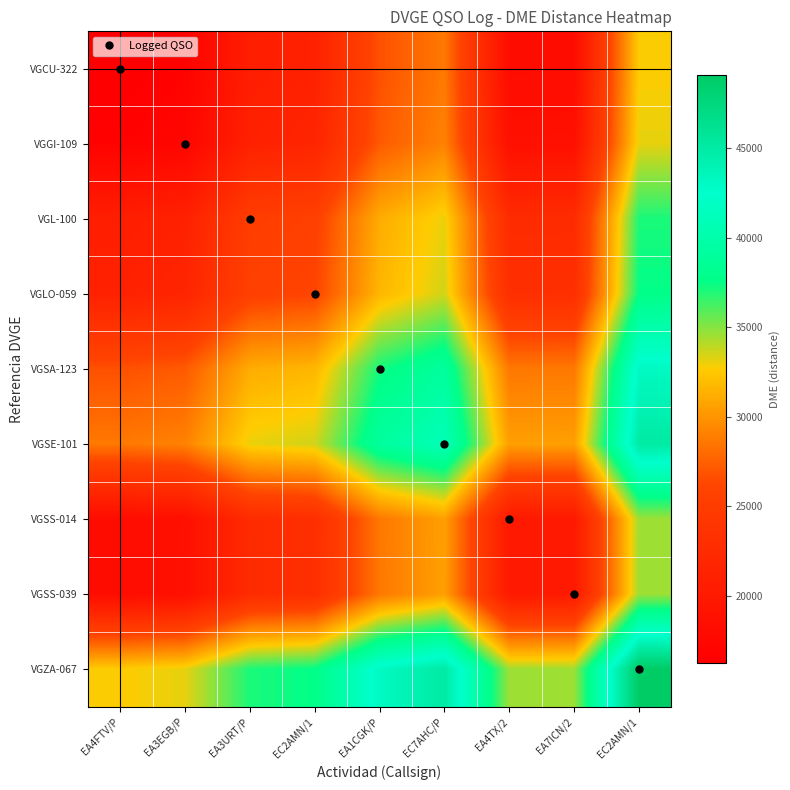

Between EA7ICN/2 and EA3URT/P, which is larger?

EA3URT/P